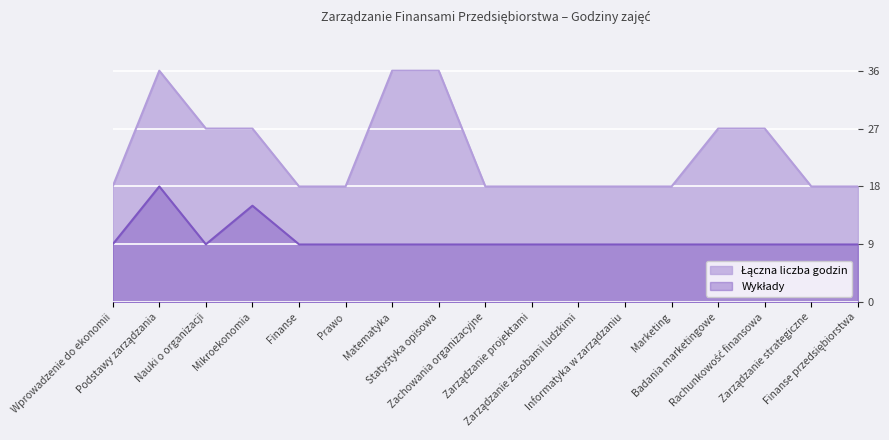

How many lines are shown in the chart?

2